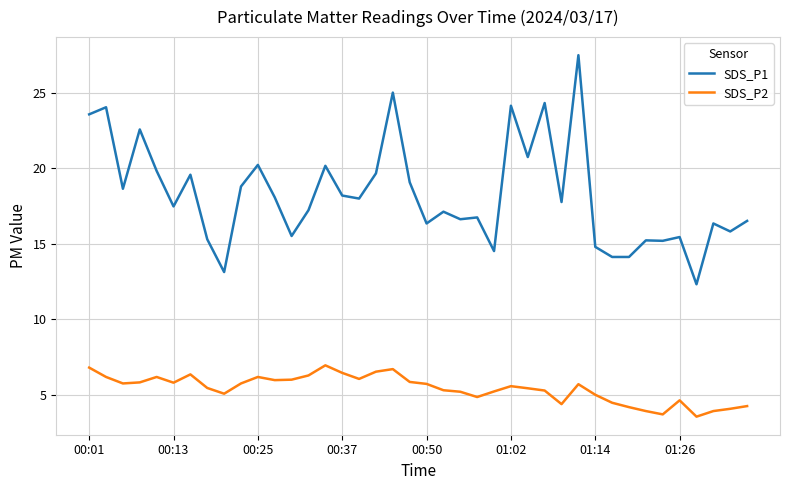

True or false: SDS_P2 and SDS_P1 intersect in this chart.

False